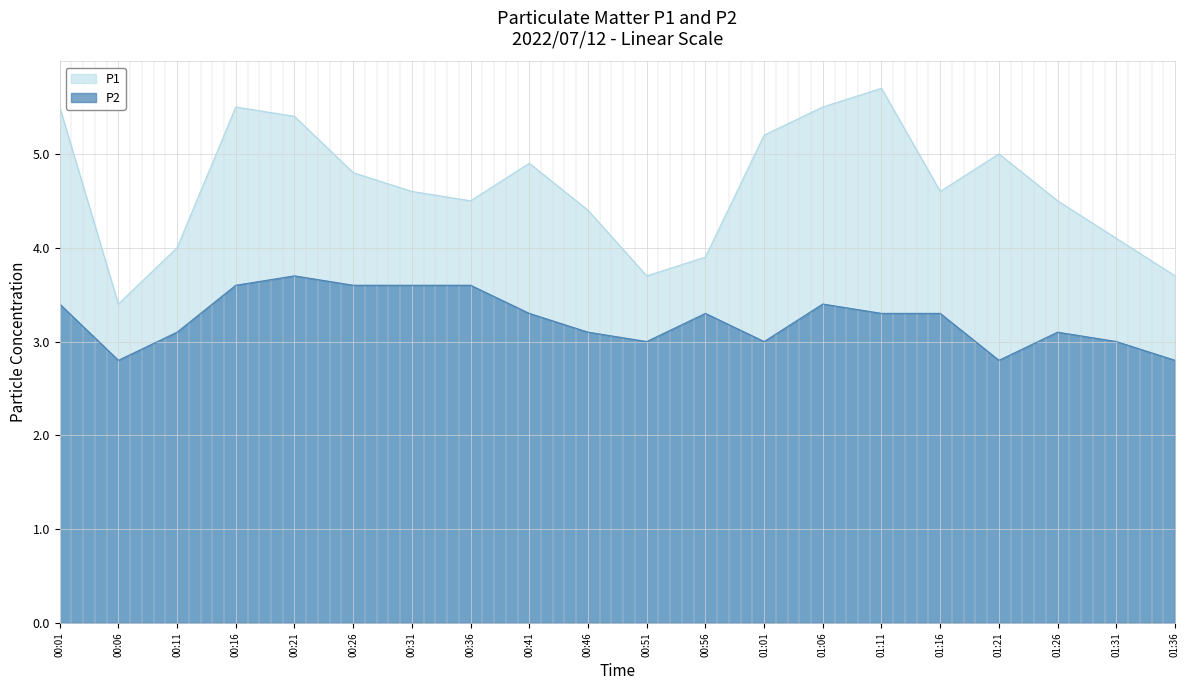

What position from the right is 00:56?

9